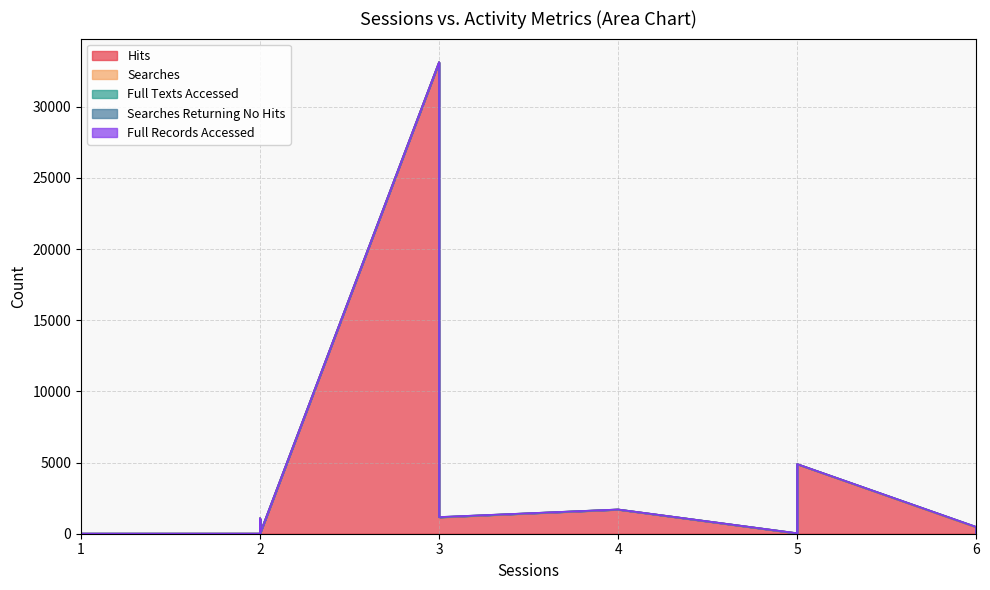

At which label does Full Texts Accessed reach its peak?

6